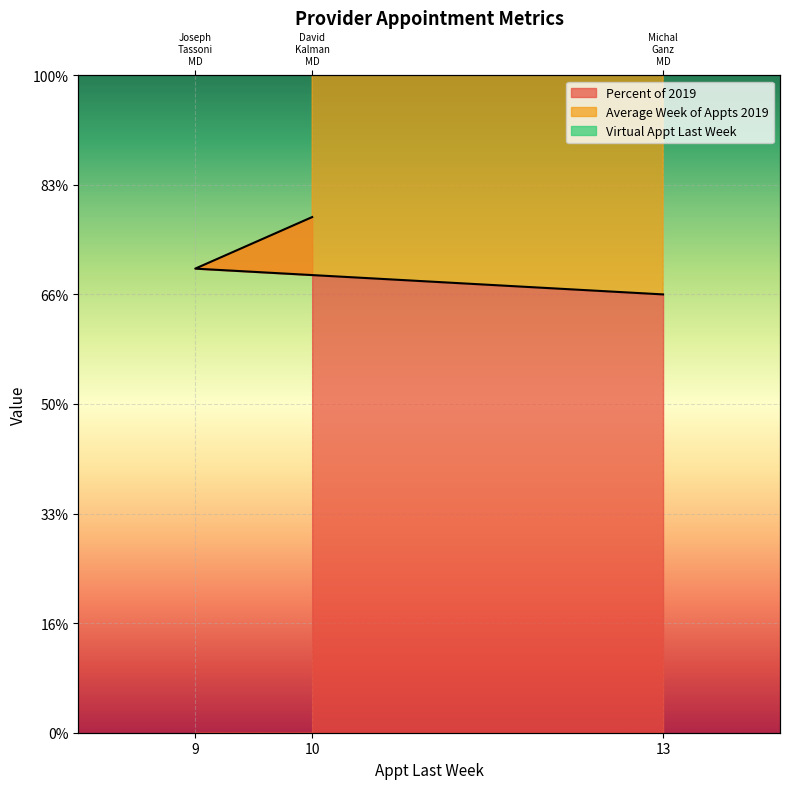

The Average Week of Appts 2019 series shows 6.4 at 9. True or false?

True